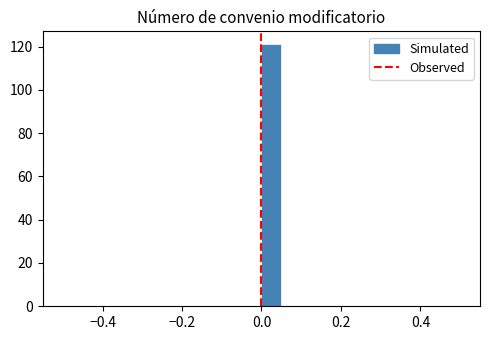

Read against the x-axis, roughly where is the centre of the tallest bar?

0.02